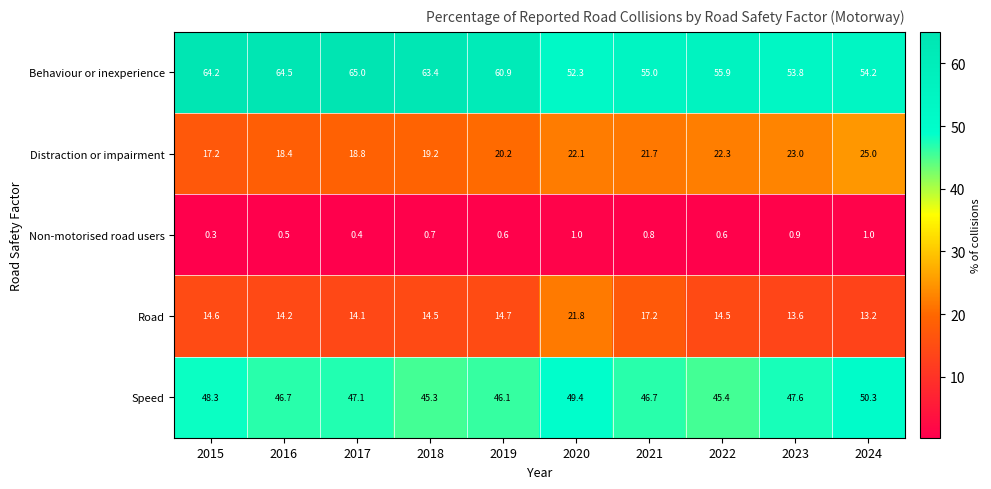

At 2022, list the series in order from largest to smallest.

Behaviour or inexperience, Speed, Distraction or impairment, Road, Non-motorised road users